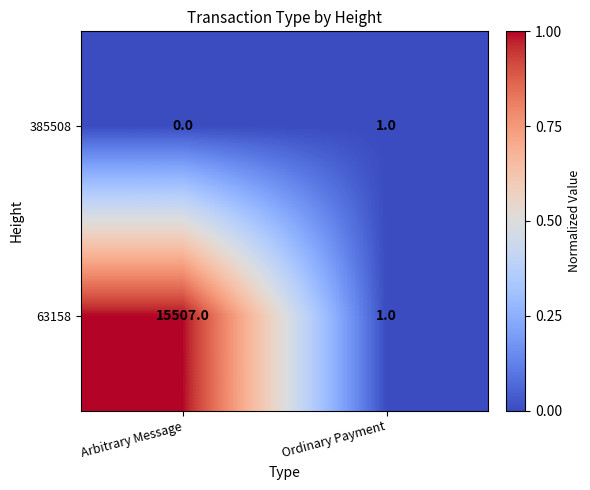

Which label corresponds to the largest value in the chart?

Arbitrary Message